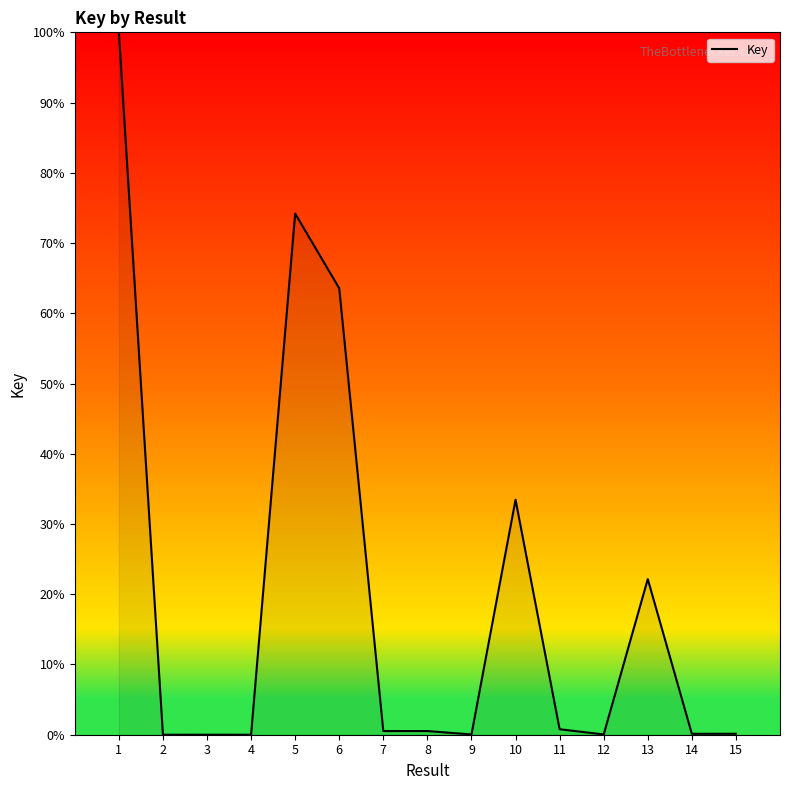

Which has a higher value, 8 or 5?

5